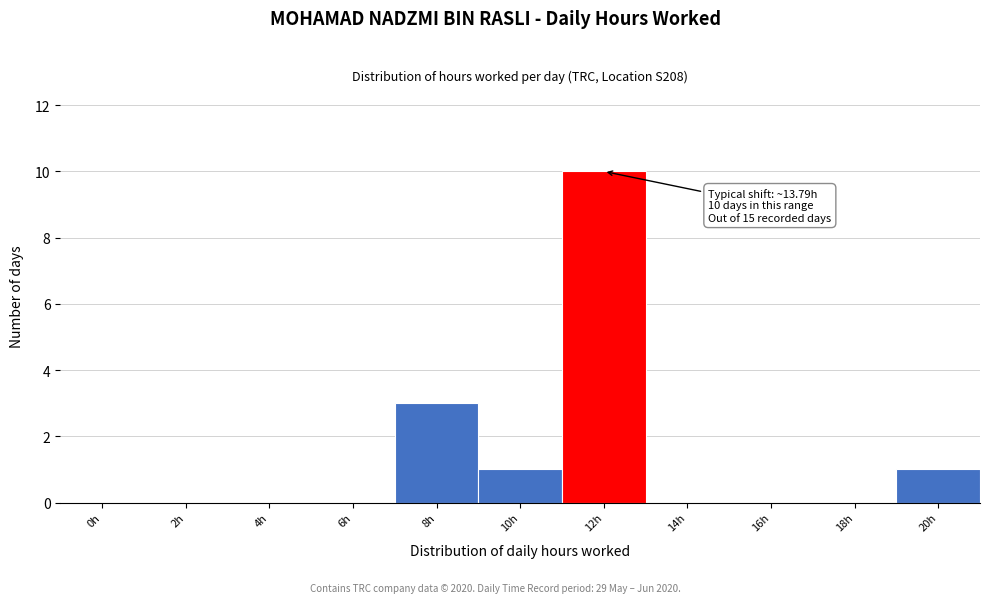

Reading left to right, list all the values displayed in this chart.

0h=0	2h=0	4h=0	6h=0	8h=3	10h=1	12h=10	14h=0	16h=0	18h=0	20h=1